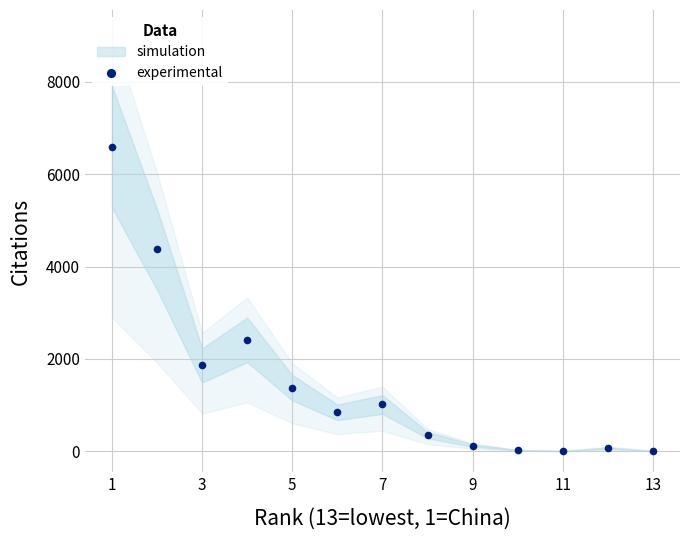

Is this an area chart (filled region under the line)?

No